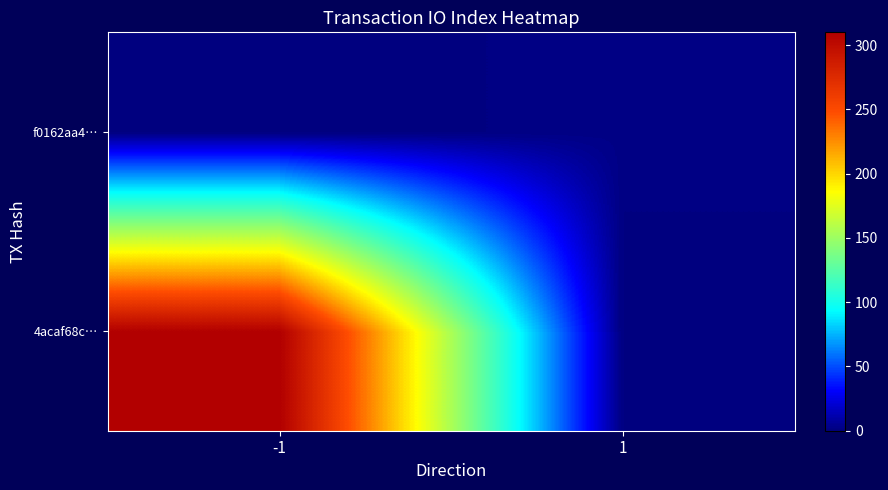

At how many categories does at least one series exceed 166?

1